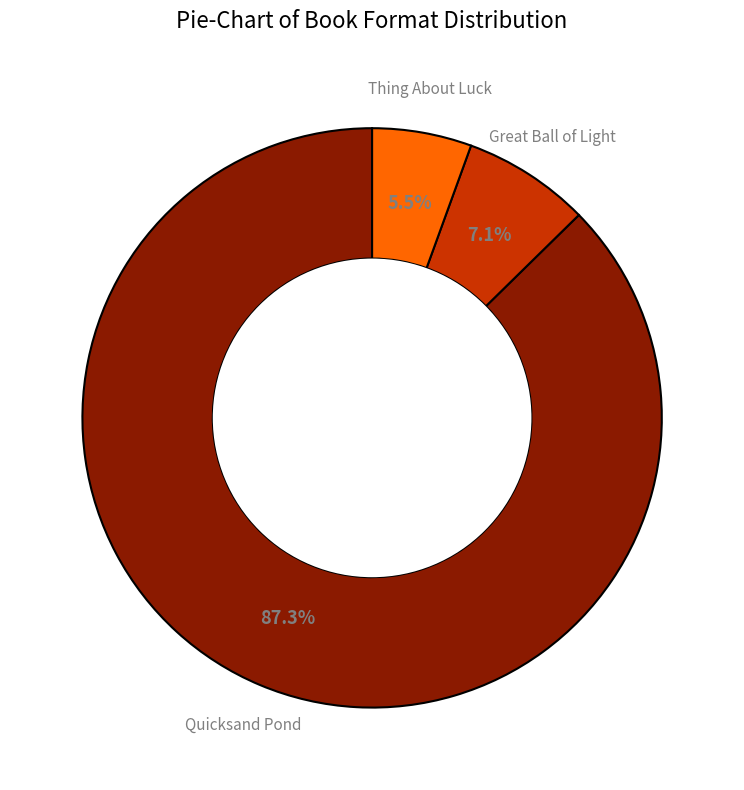

To the nearest percent, what portion does Great Ball of Light represent?

7%